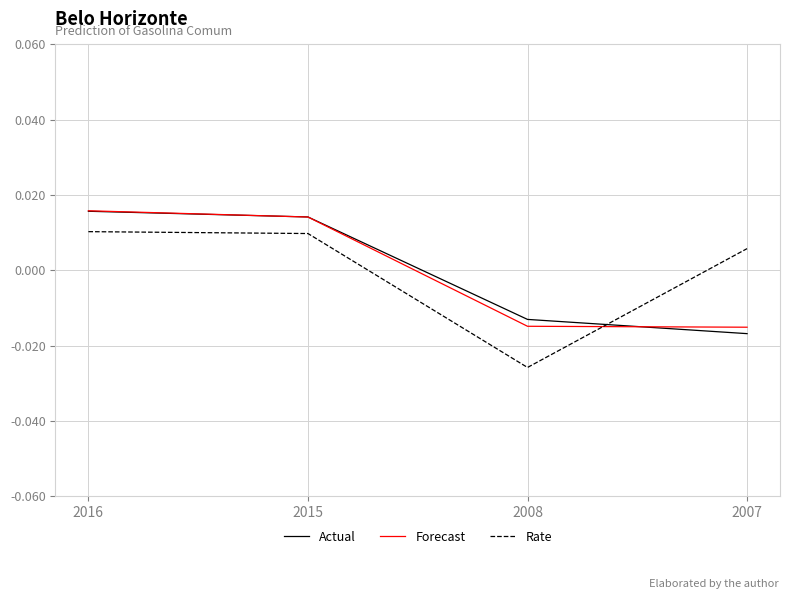

Where does the Rate series first go above 0?

2016